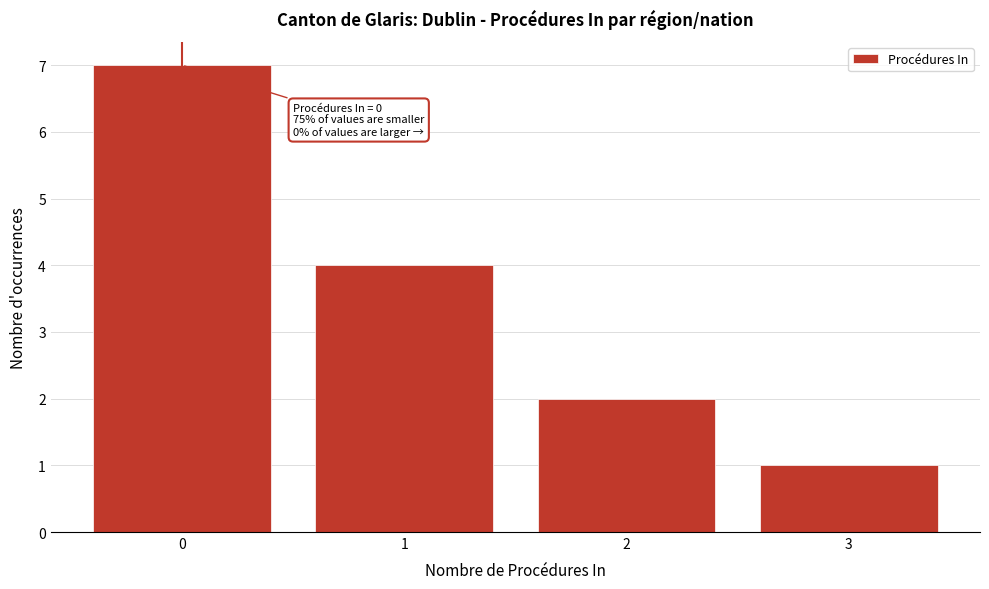

Reading right to left, transcribe all the data shown in this chart.

1	2	4	7